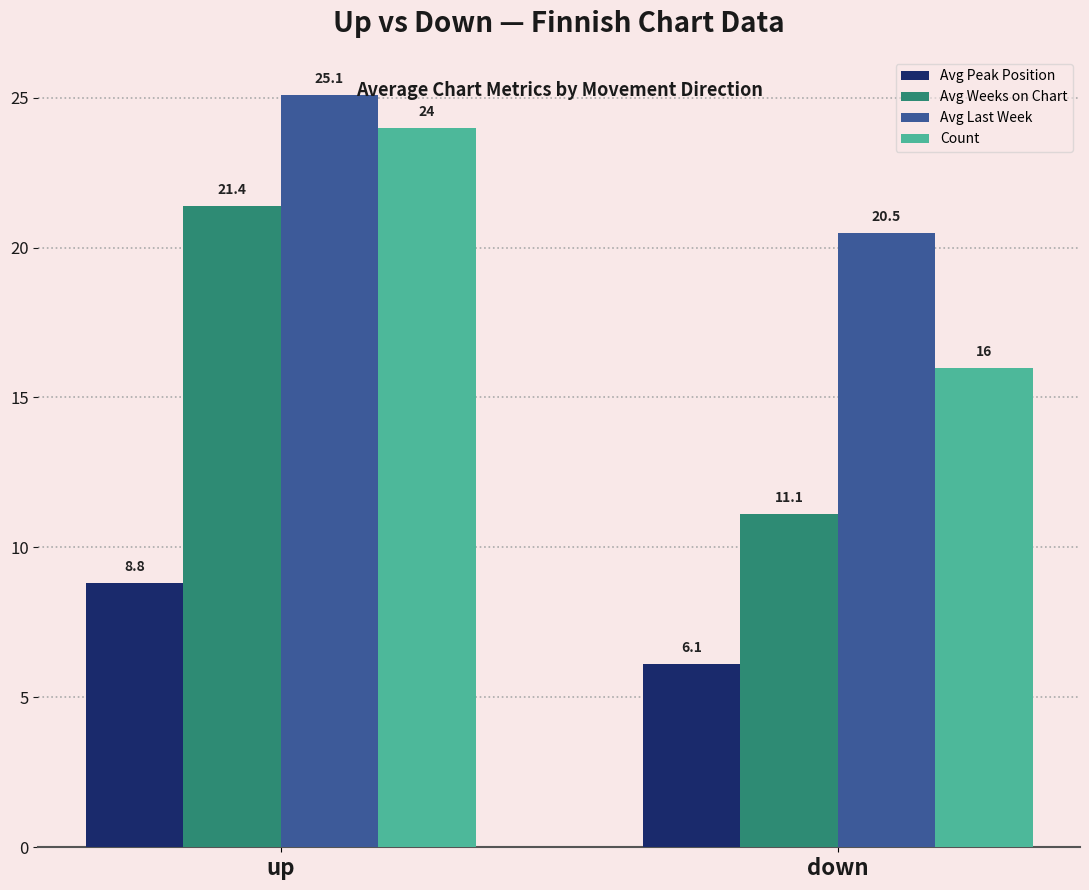

What is the label of the 1st bar from the left?

up